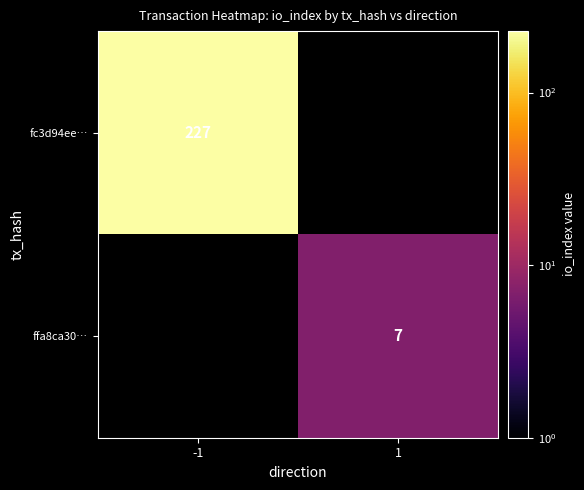

True or false: ffa8ca30… has a value of 7 at 1.

True